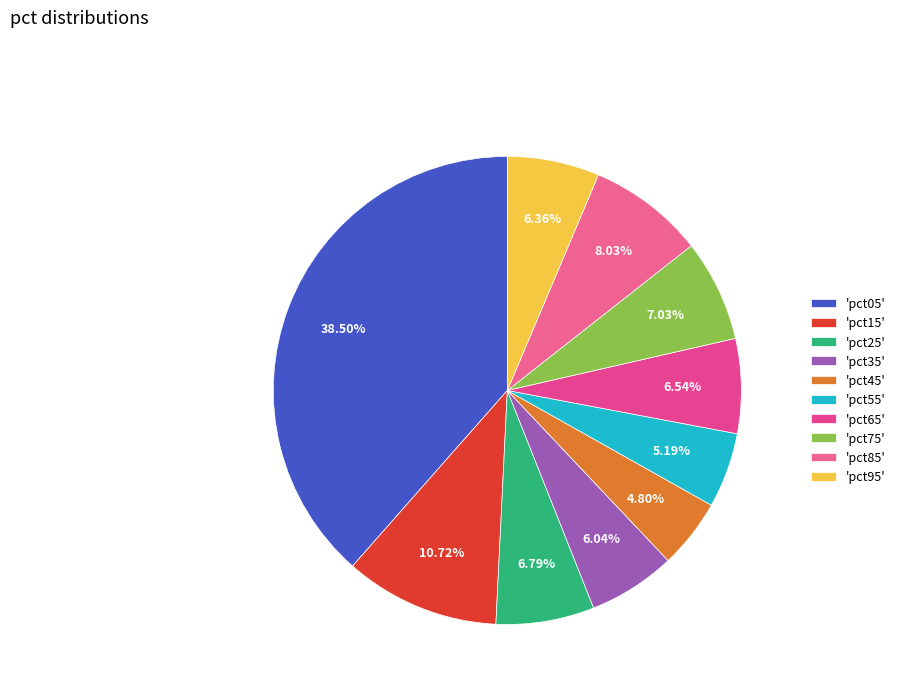

Which category has the biggest portion of the pie?

pct05